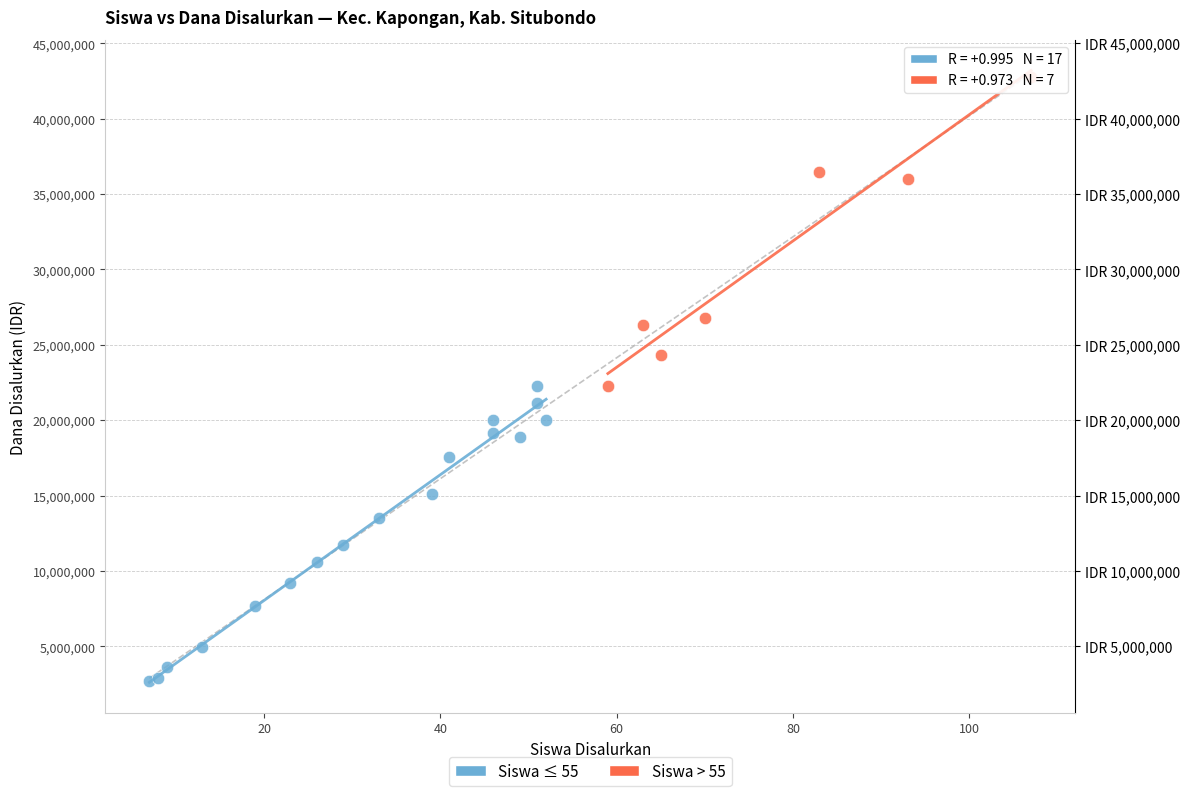

What are all the series names shown in the legend?

Siswa ≤ 55, Siswa > 55